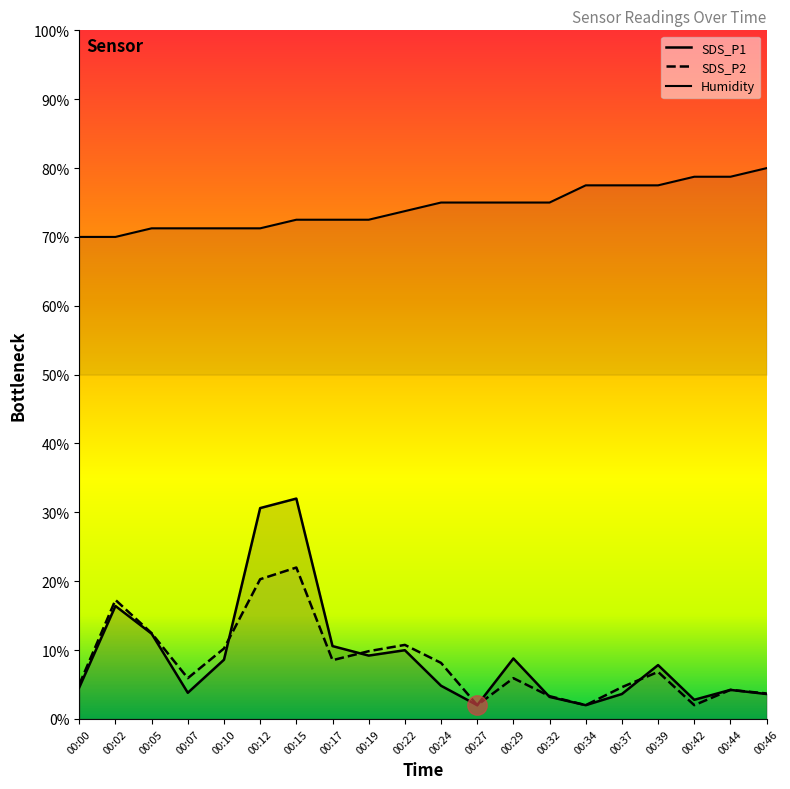

What is the sum of all Humidity values?

1486.1